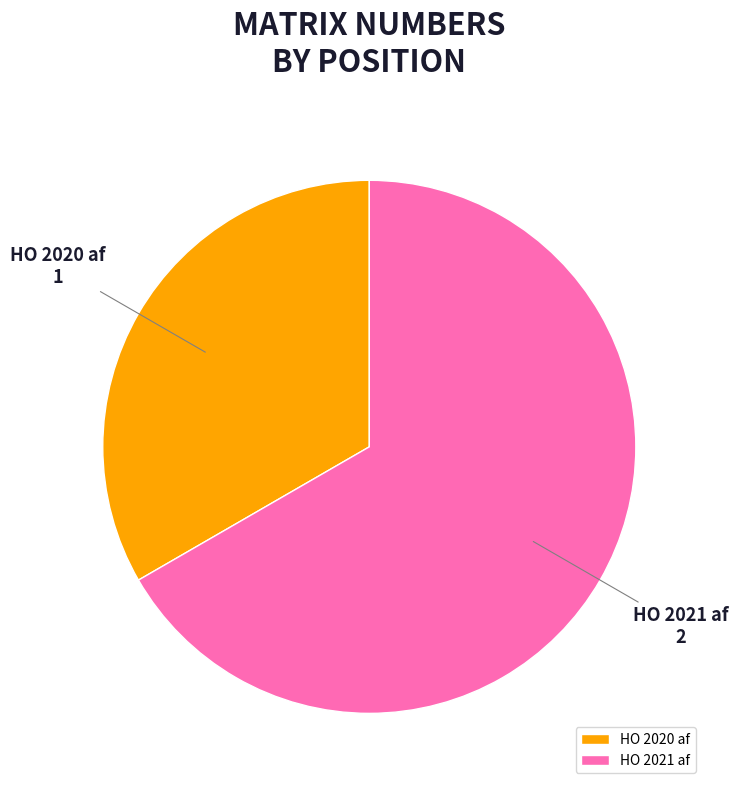

The HO 2021 af slice represents 61% of the pie. True or false?

False